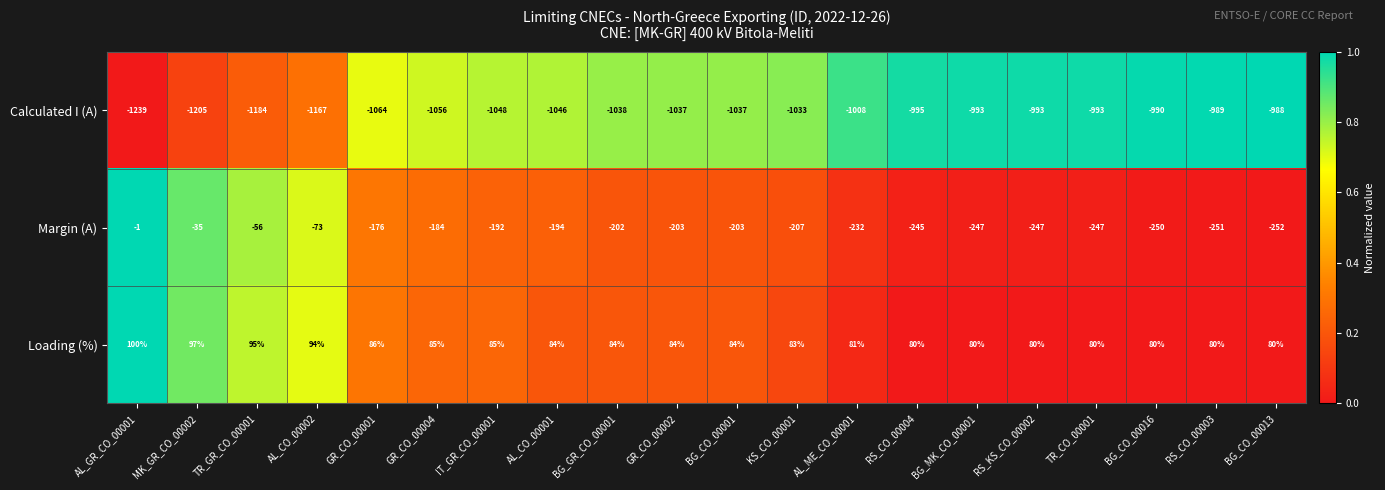

What is the difference between the Margin (A) values at TR_CO_00001 and IT_GR_CO_00001?

55